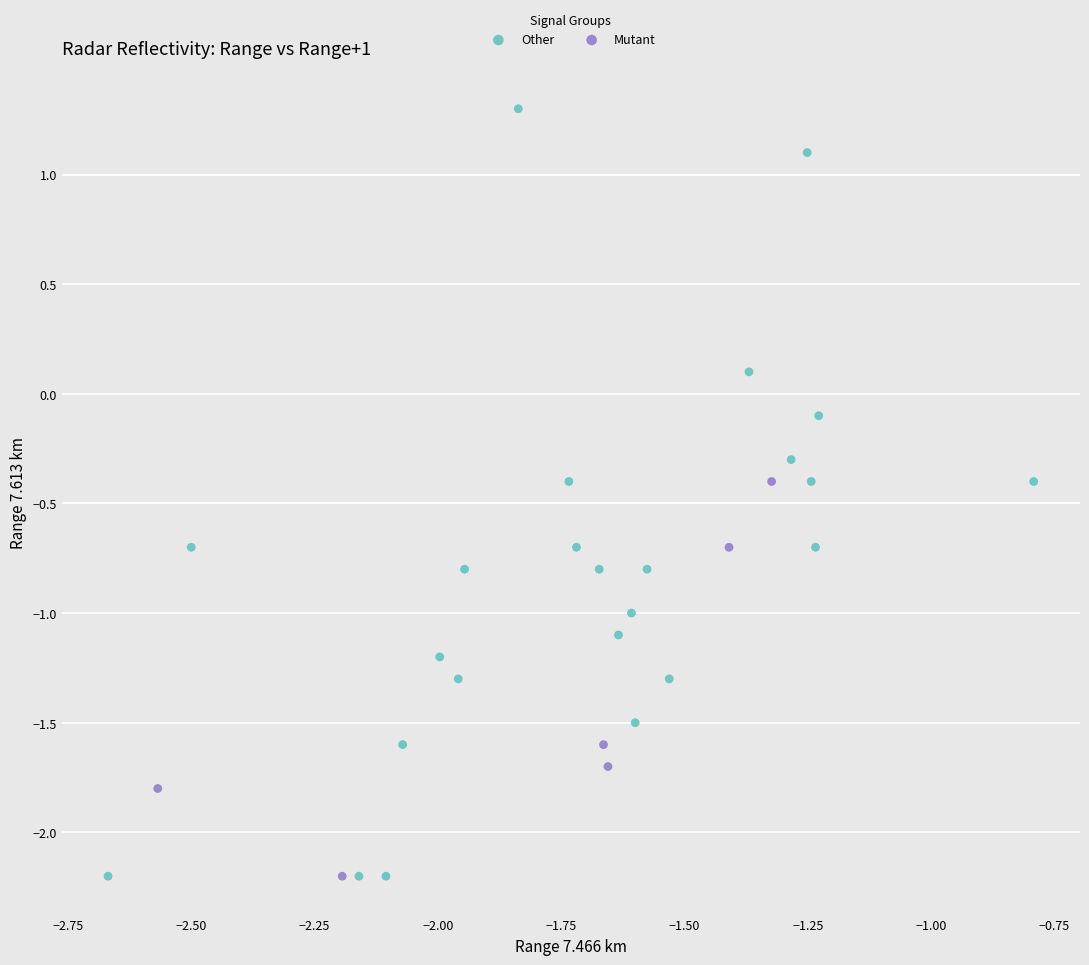

Which series reaches the maximum Y coordinate?

Other